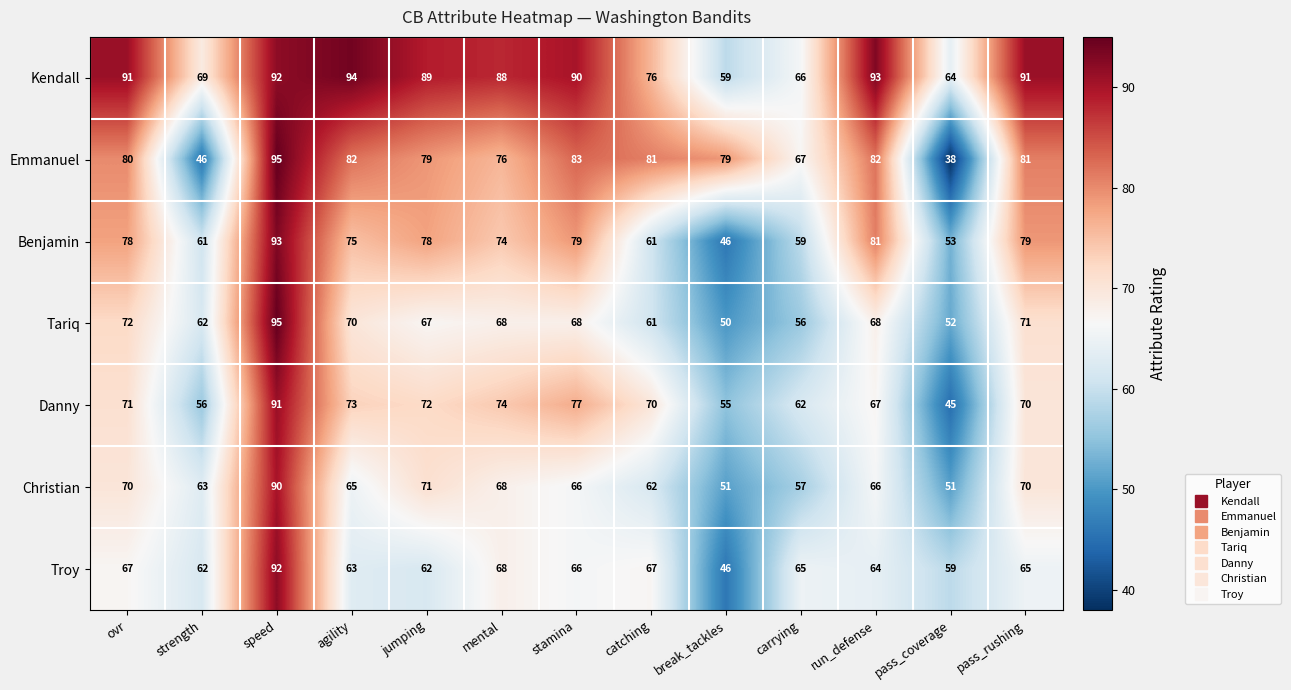

Which label corresponds to the smallest value in the chart?

pass_coverage